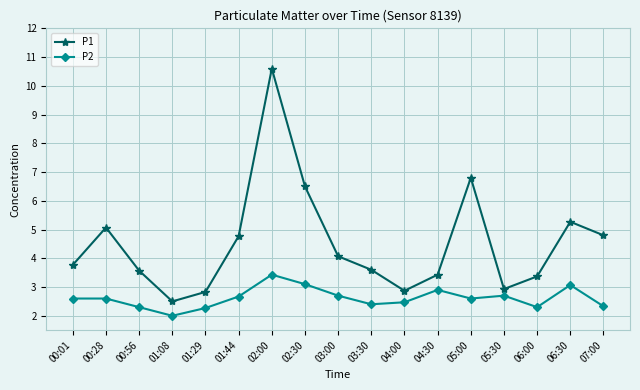

List the series in order of their peak value, lowest first.

P2, P1